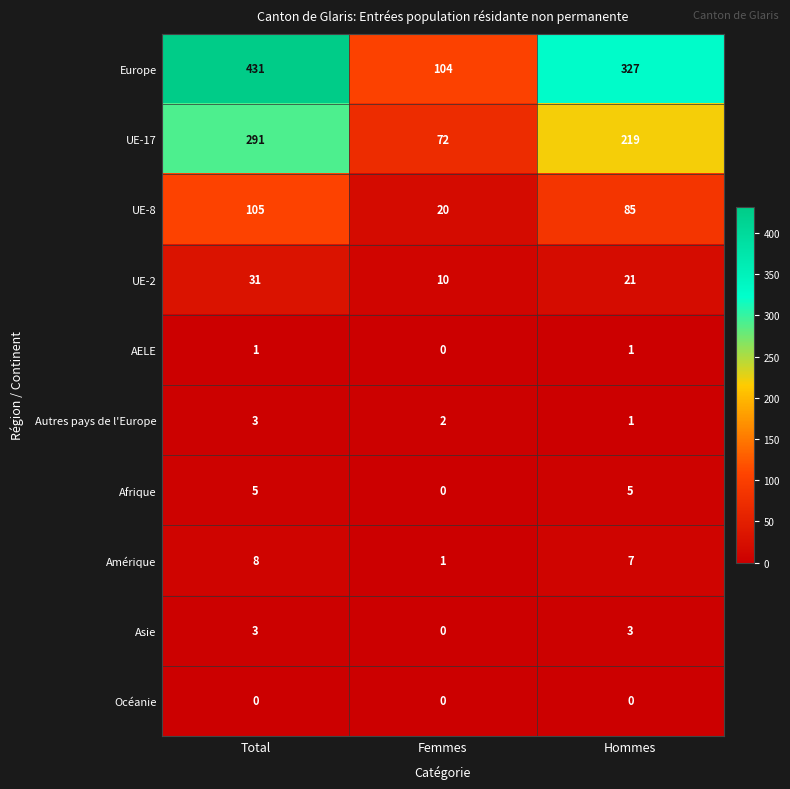

Reading left to right, list all the values displayed in this chart.

Europe: 431	104	327
UE-17: 291	72	219
UE-8: 105	20	85
UE-2: 31	10	21
AELE: 1	0	1
Autres pays de l'Europe: 3	2	1
Afrique: 5	0	5
Amérique: 8	1	7
Asie: 3	0	3
Océanie: 0	0	0